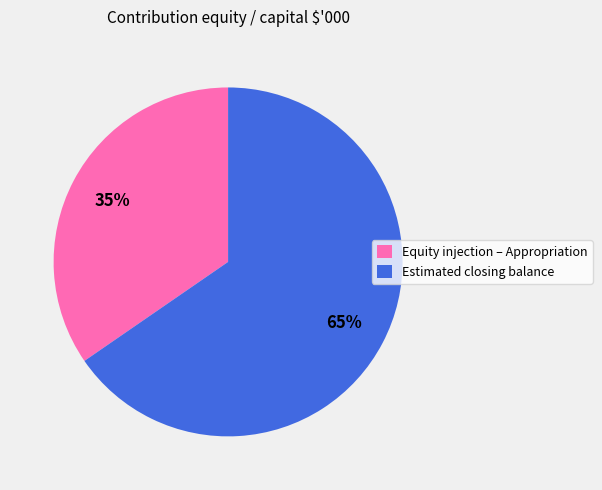

Which slice is the largest?

Estimated closing balance